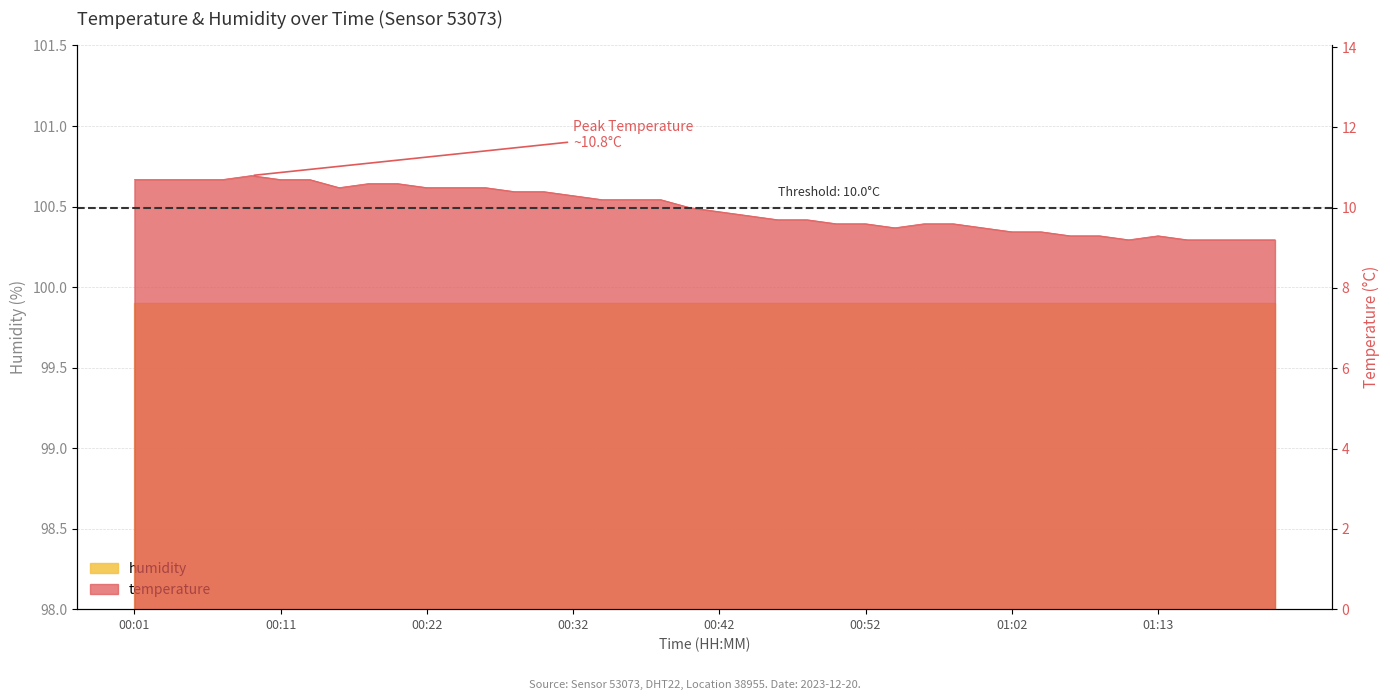

The chart shows a value of 9.4 at 01:04. True or false?

True